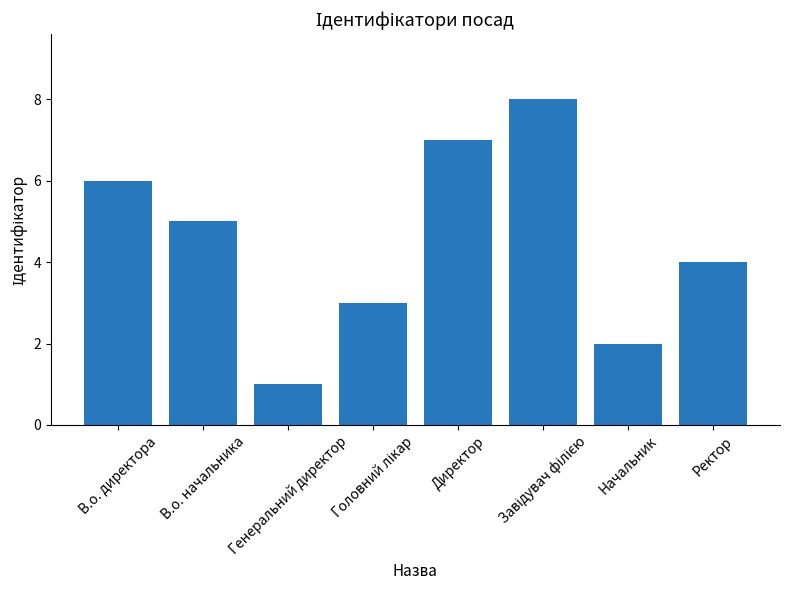

What is the difference between the second highest and second lowest values?

5